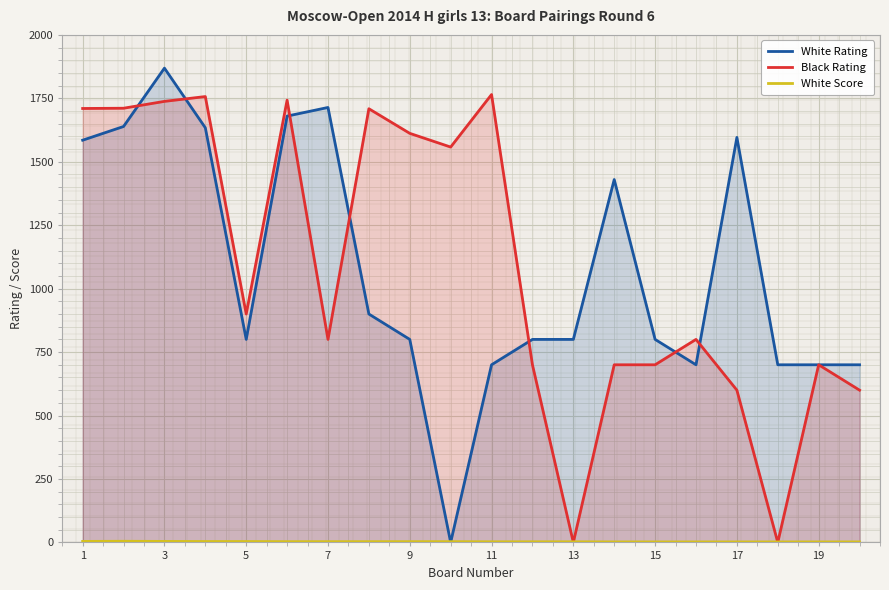

What value does the Black Rating series have at 15?

700.0